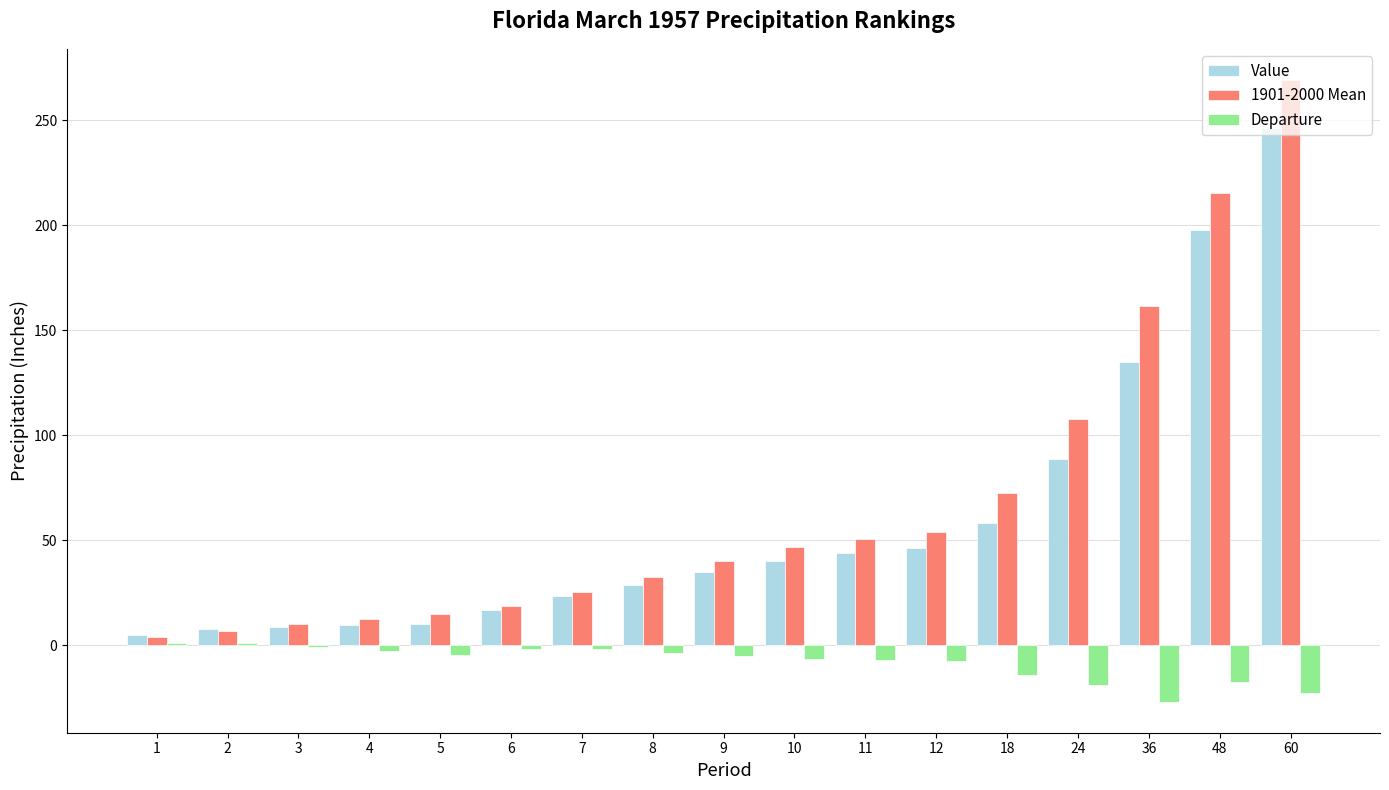

The value of 1901-2000 Mean at 24 is 45.6. True or false?

False